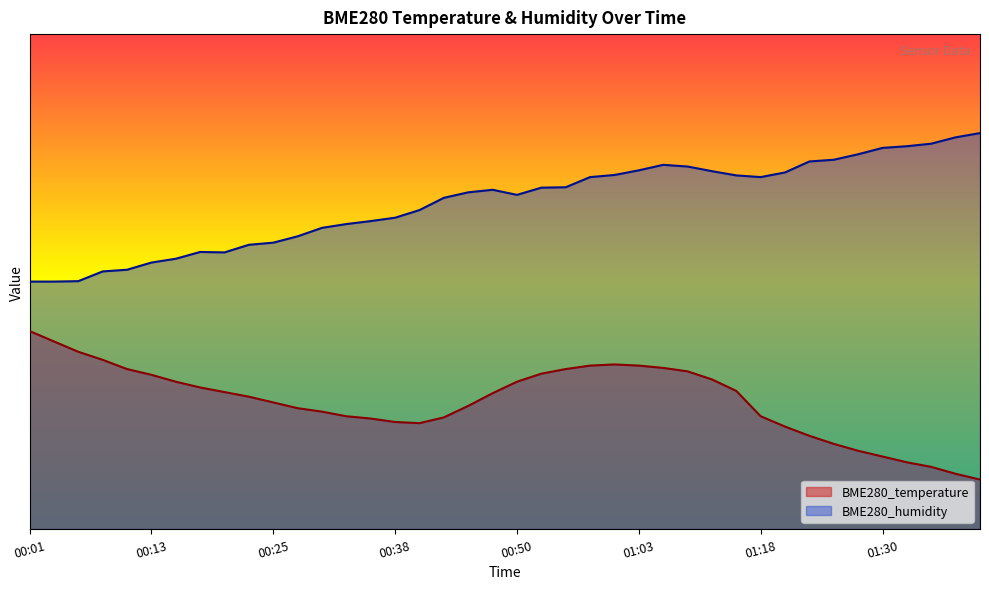

Which category has the highest value in the BME280_temperature series?

00:01